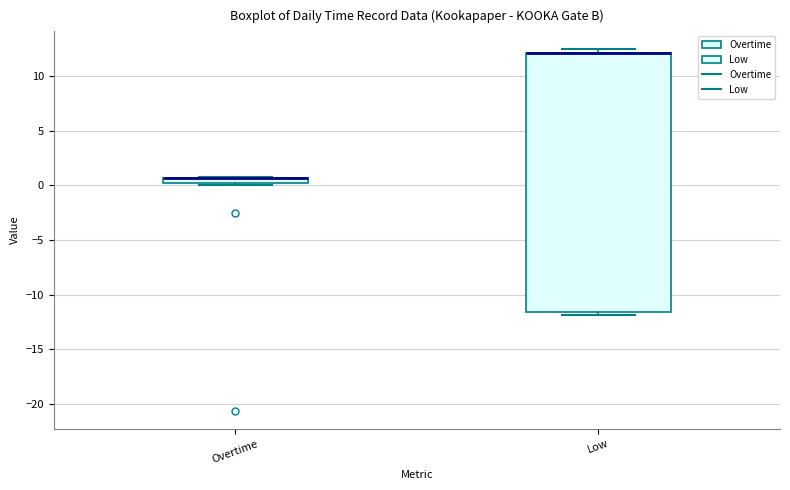

Comparing the boxes themselves (not the whiskers), which one is the tallest?

Low